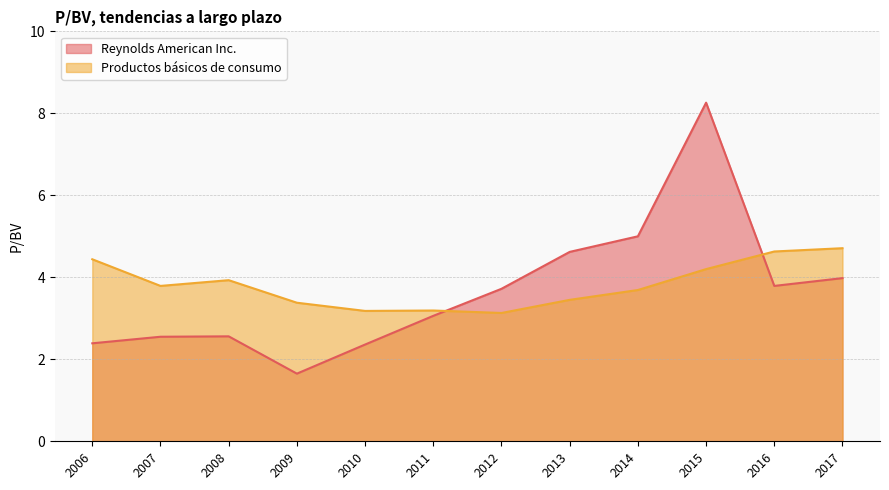

Is it true that Productos básicos de consumo equals 2.4 at 2016?

False